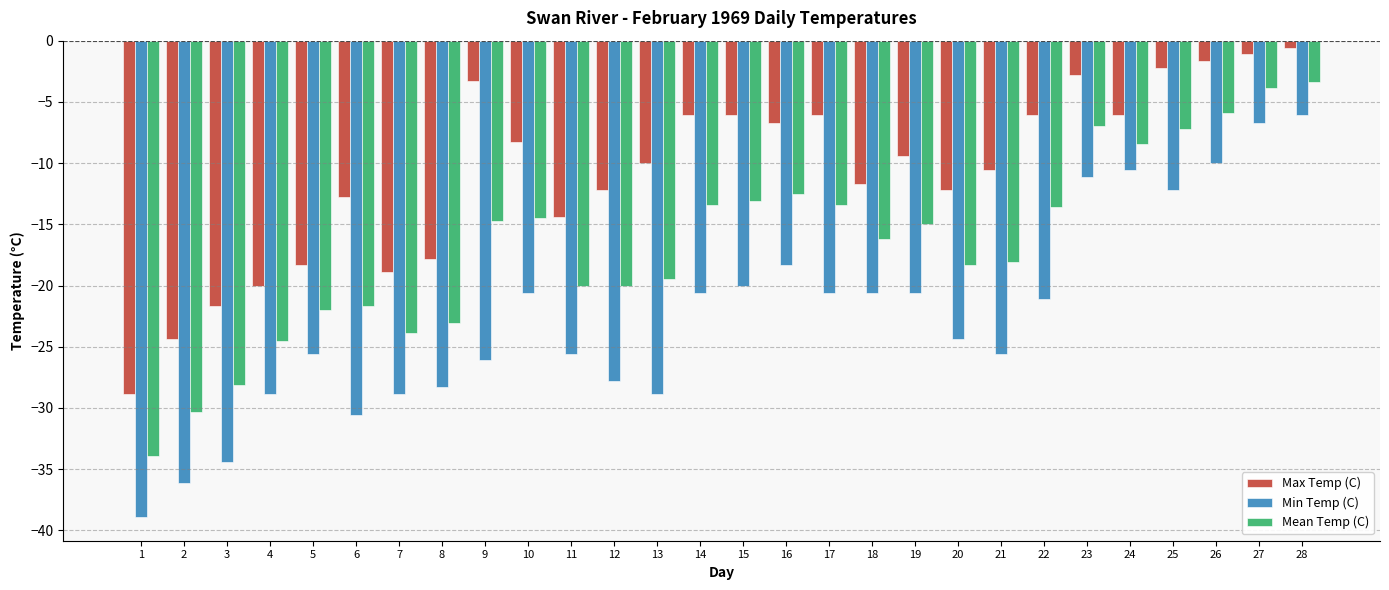

Is it true that Max Temp (C) equals -11.3 at 2?

False